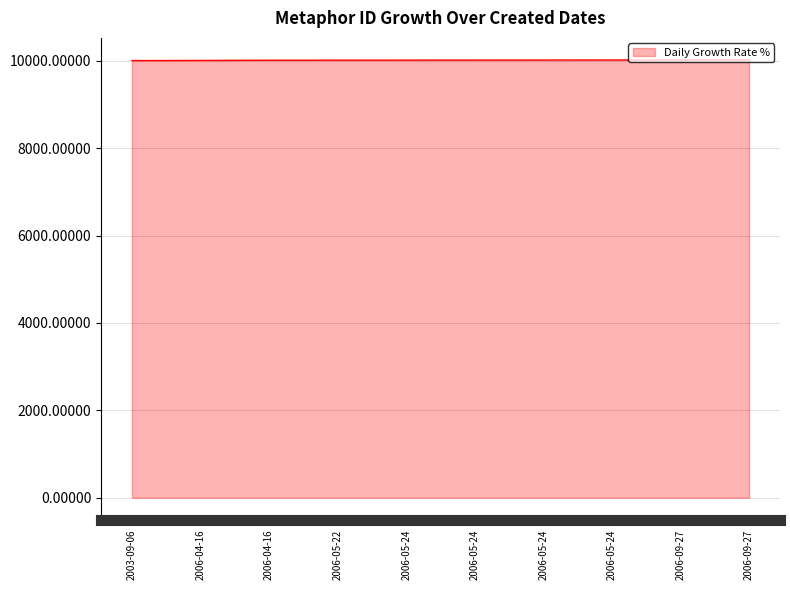

How many lines are shown in the chart?

1